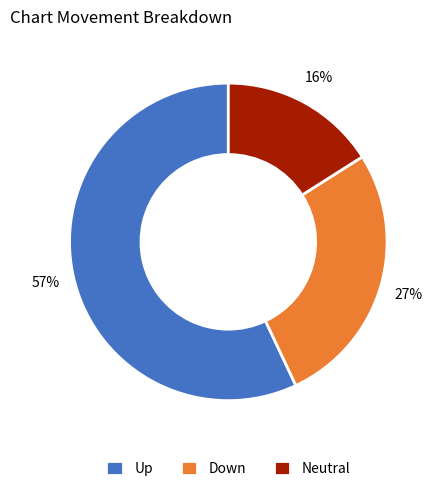

How many slices are in this pie chart?

3